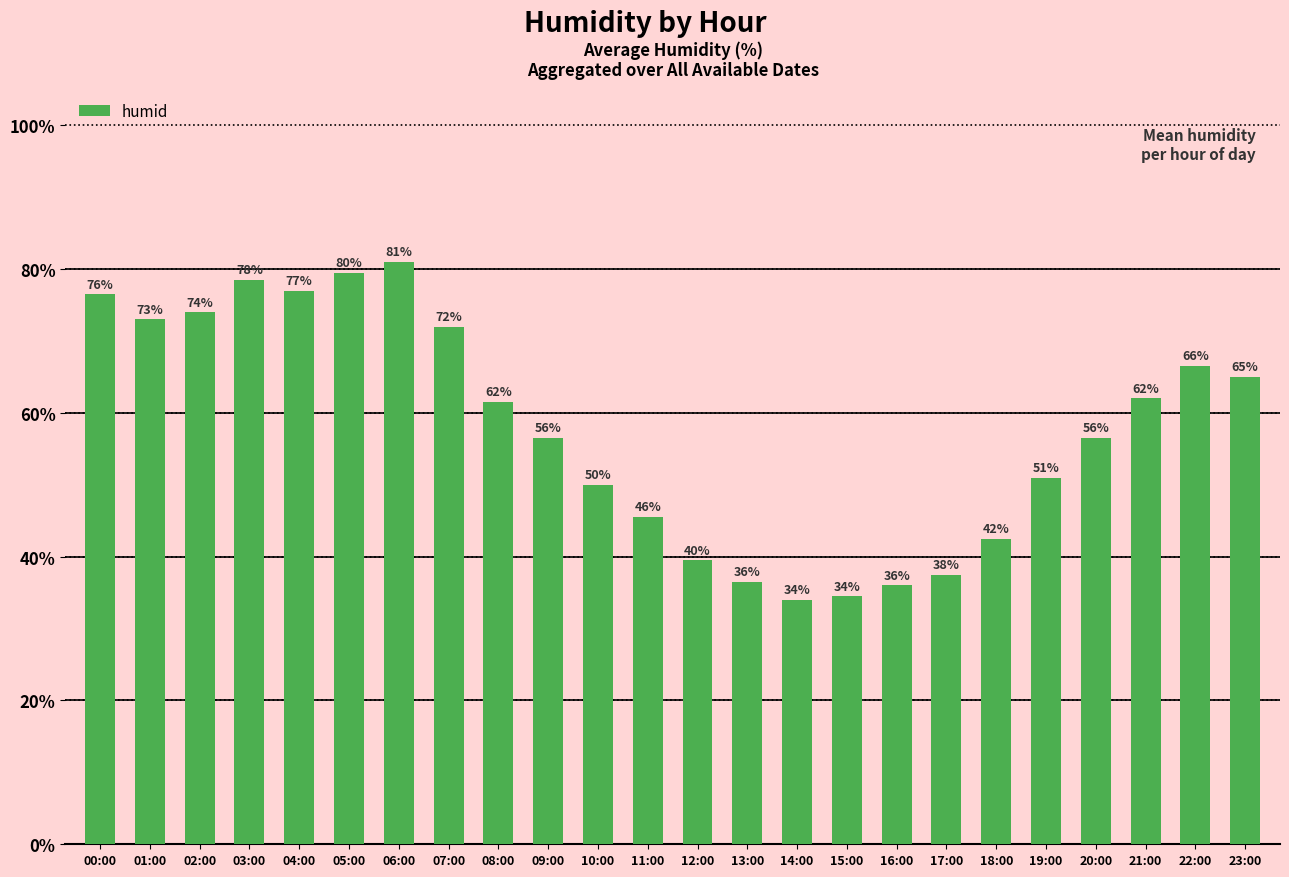

Between 17:00 and 12:00, which is larger?

12:00